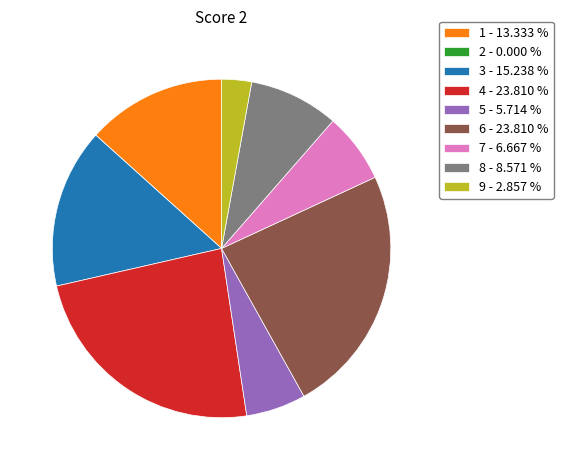

Is there any slice that represents more than half of the pie?

No